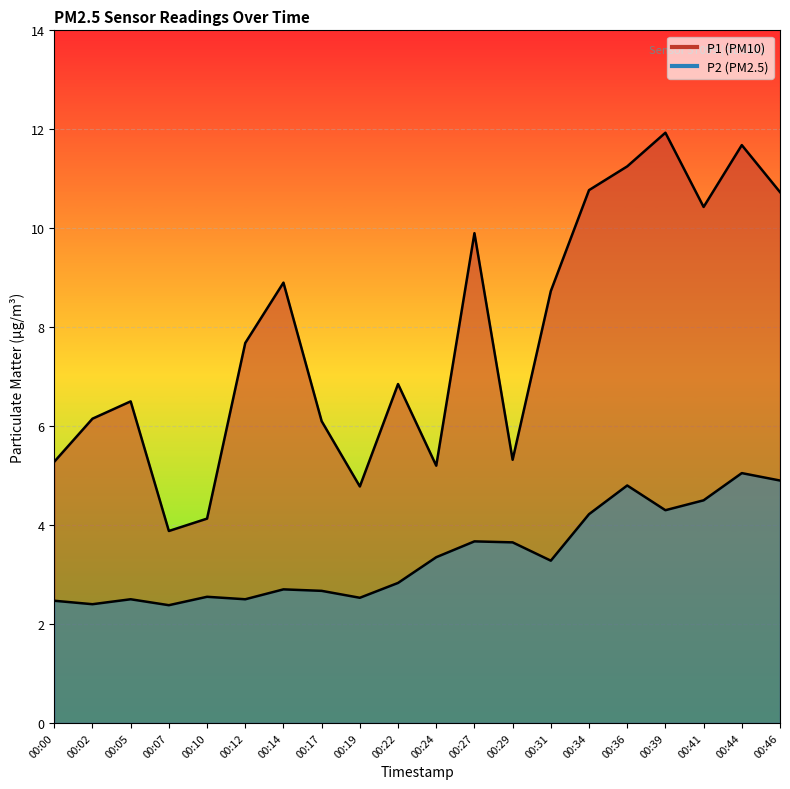

The value of P2 at 00:31 is 4.7. True or false?

False